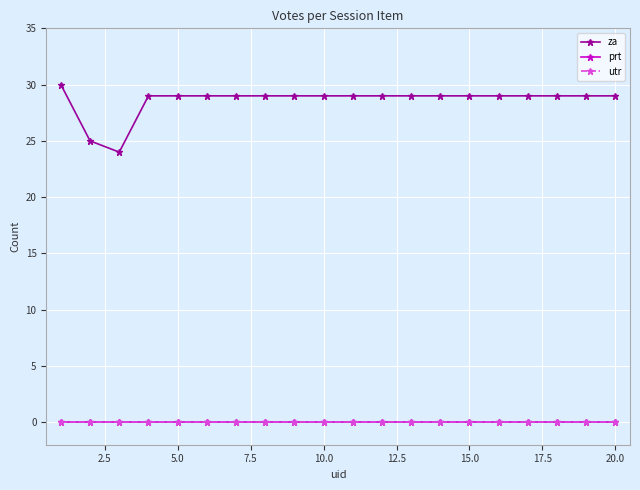

How many series are shown in this chart?

3